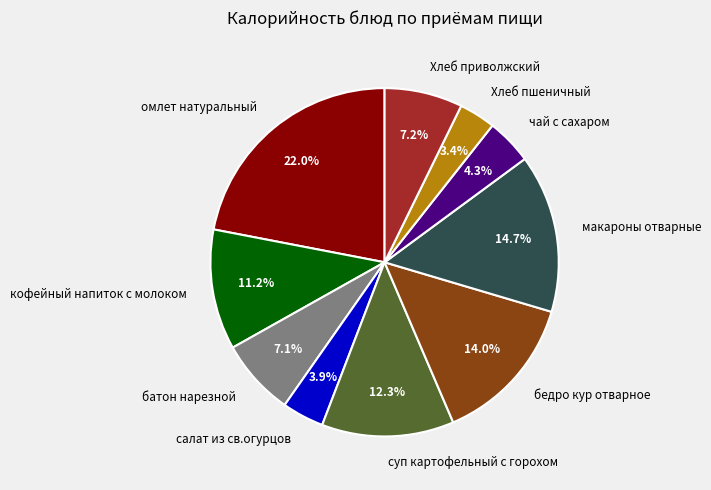

To the nearest percent, what portion does Хлеб пшеничный represent?

3%